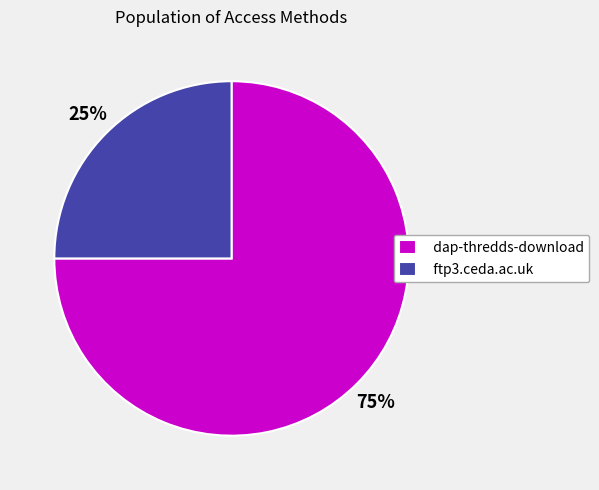

Count the number of slices in the pie.

2